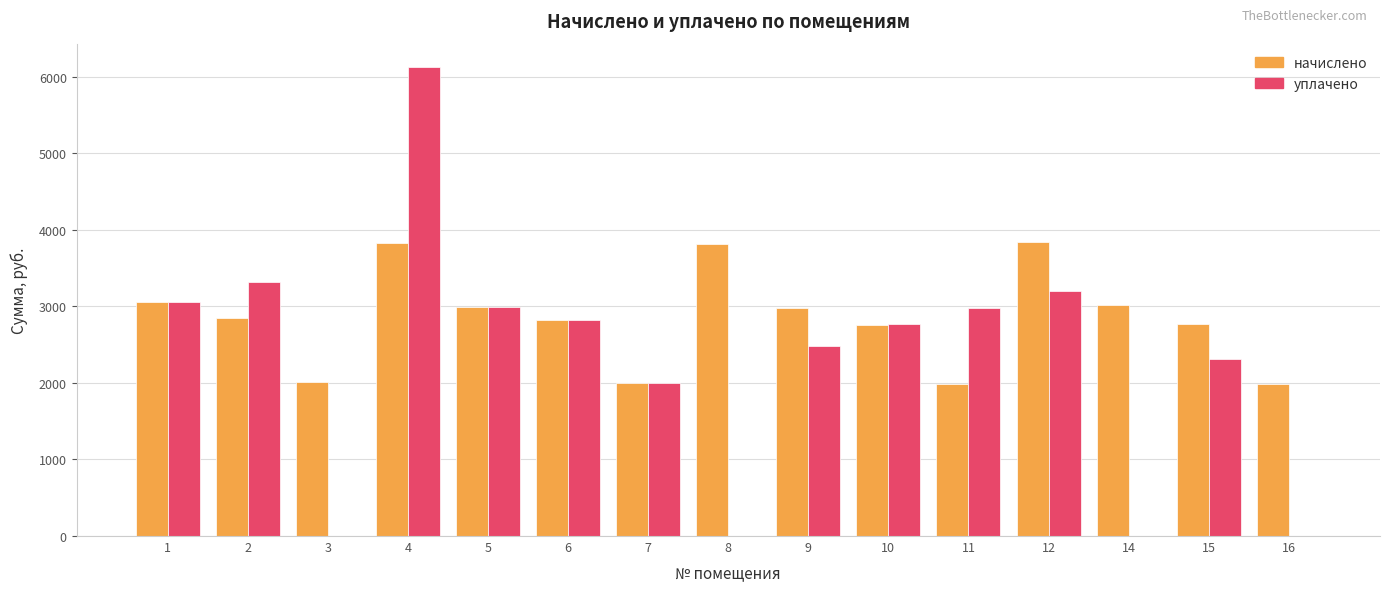

What is the sum of all уплачено values?

34052.4